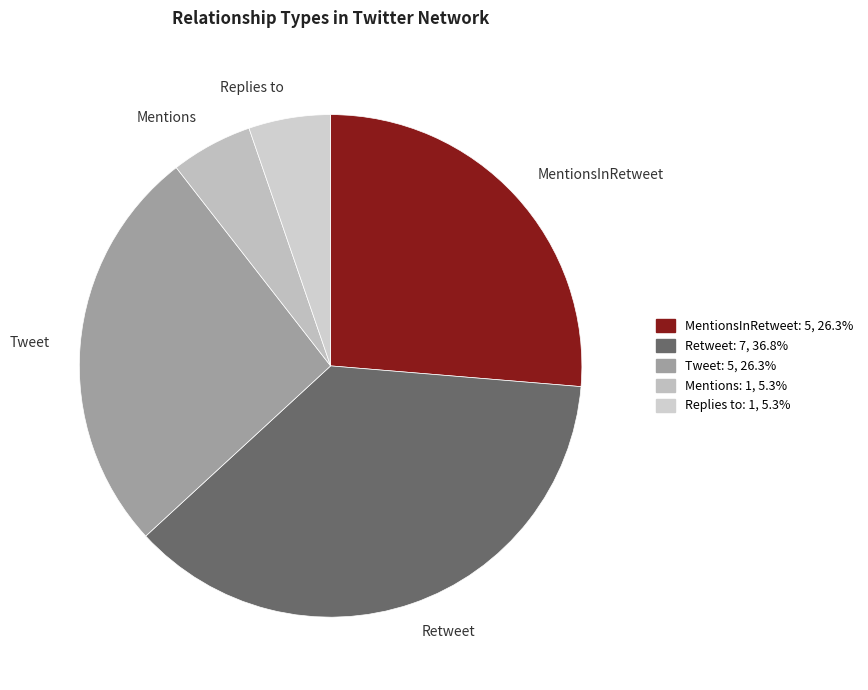

What is the largest slice in the pie chart?

Retweet